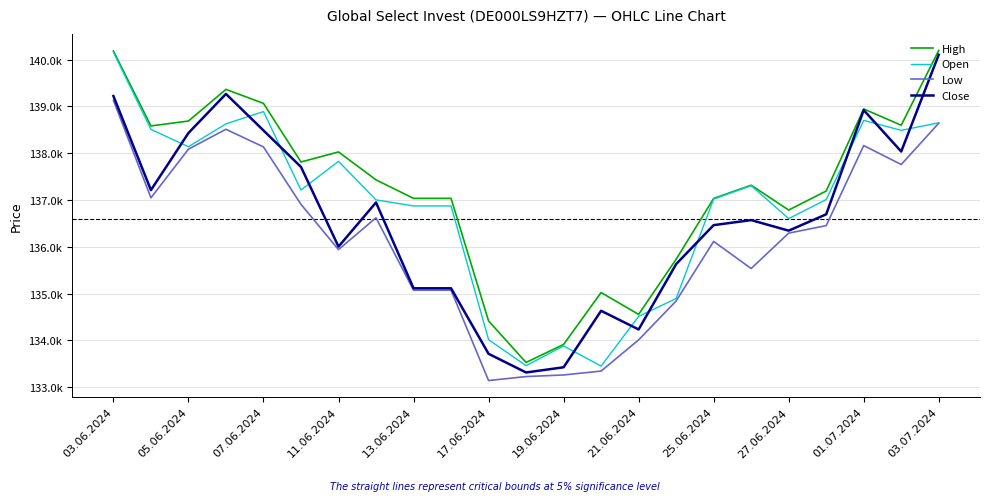

What are all the series names shown in the legend?

High, Open, Low, Close